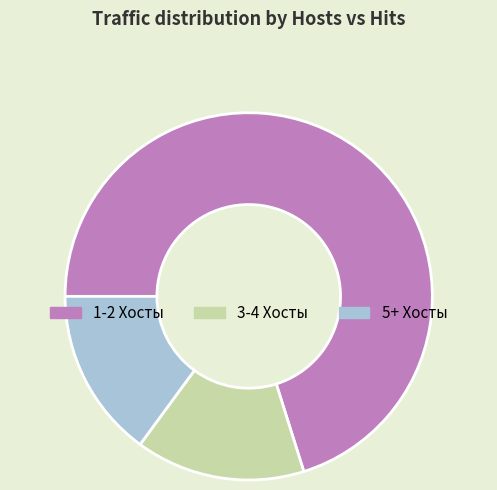

Does any single category account for the majority?

Yes